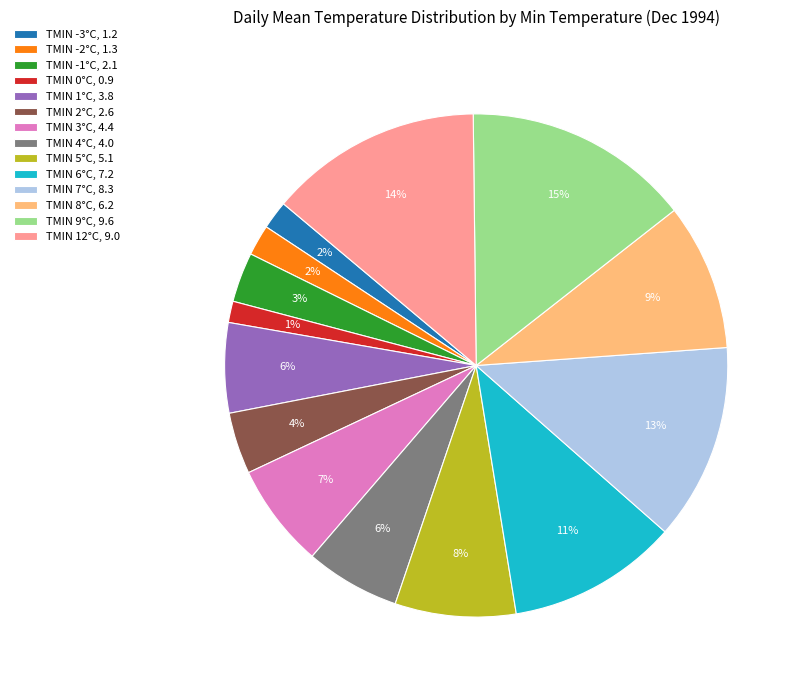

Is it true that TMIN 8°C, 6.2 is 17% of the pie?

False